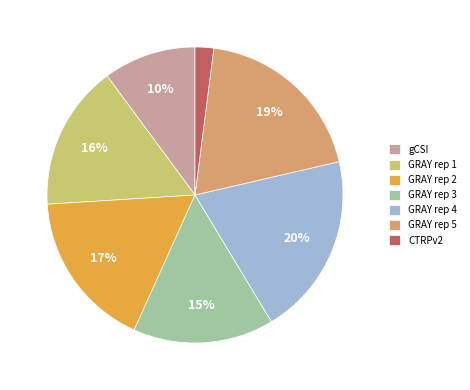

Which has a higher value, GRAY rep 3 or gCSI?

GRAY rep 3